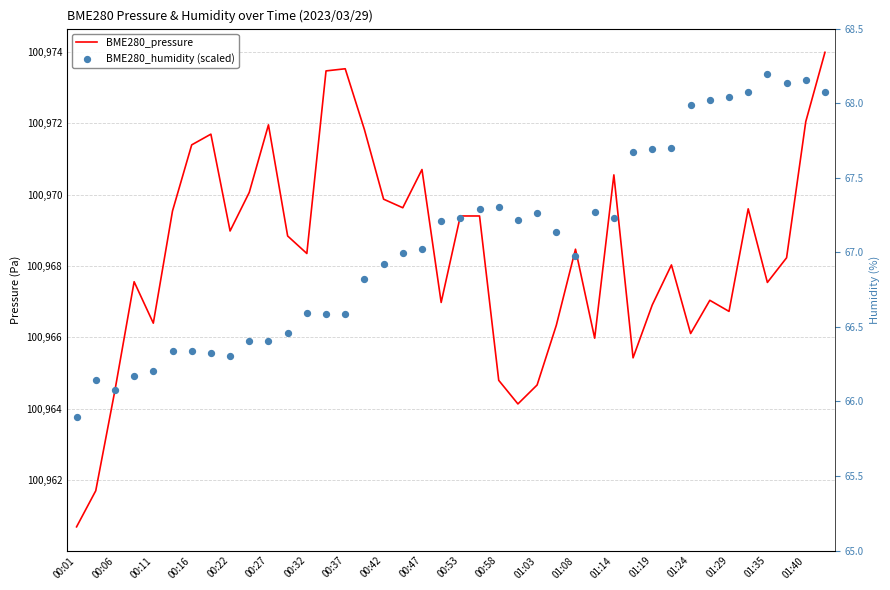

Which series has the largest total across all categories?

BME280_humidity (scaled)